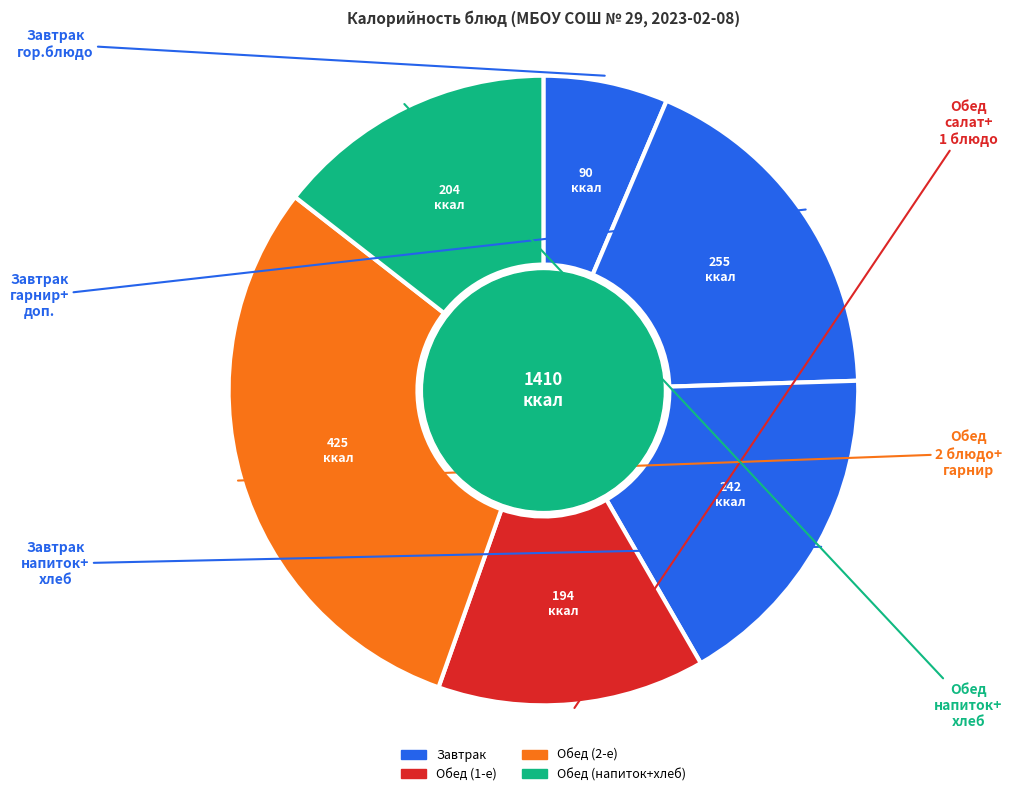

Count the number of slices in the pie.

6